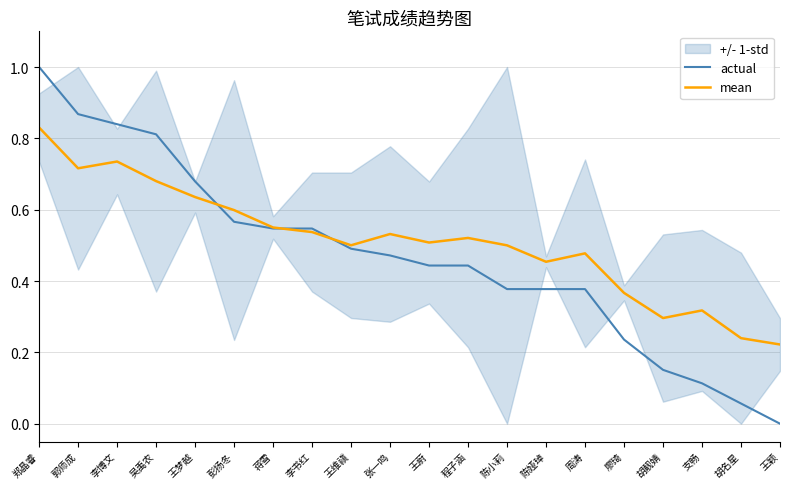

Reading left to right, transcribe all the data shown in this chart.

actual: 郑晶睿=1.0	郭师成=0.9	李博文=0.8	吴禹农=0.8	王梦越=0.7	彭扬冬=0.6	蒋雪=0.5	李书红=0.5	王维禛=0.5	张一鸣=0.5	王蔚=0.4	程子涵=0.4	陈小莉=0.4	陈娅琸=0.4	周涛=0.4	廖琦=0.2	胡靓婧=0.2	支畅=0.1	胡名星=0.1	王颖=0.0
mean: 郑晶睿=0.8	郭师成=0.7	李博文=0.7	吴禹农=0.7	王梦越=0.6	彭扬冬=0.6	蒋雪=0.6	李书红=0.5	王维禛=0.5	张一鸣=0.5	王蔚=0.5	程子涵=0.5	陈小莉=0.5	陈娅琸=0.5	周涛=0.5	廖琦=0.4	胡靓婧=0.3	支畅=0.3	胡名星=0.2	王颖=0.2